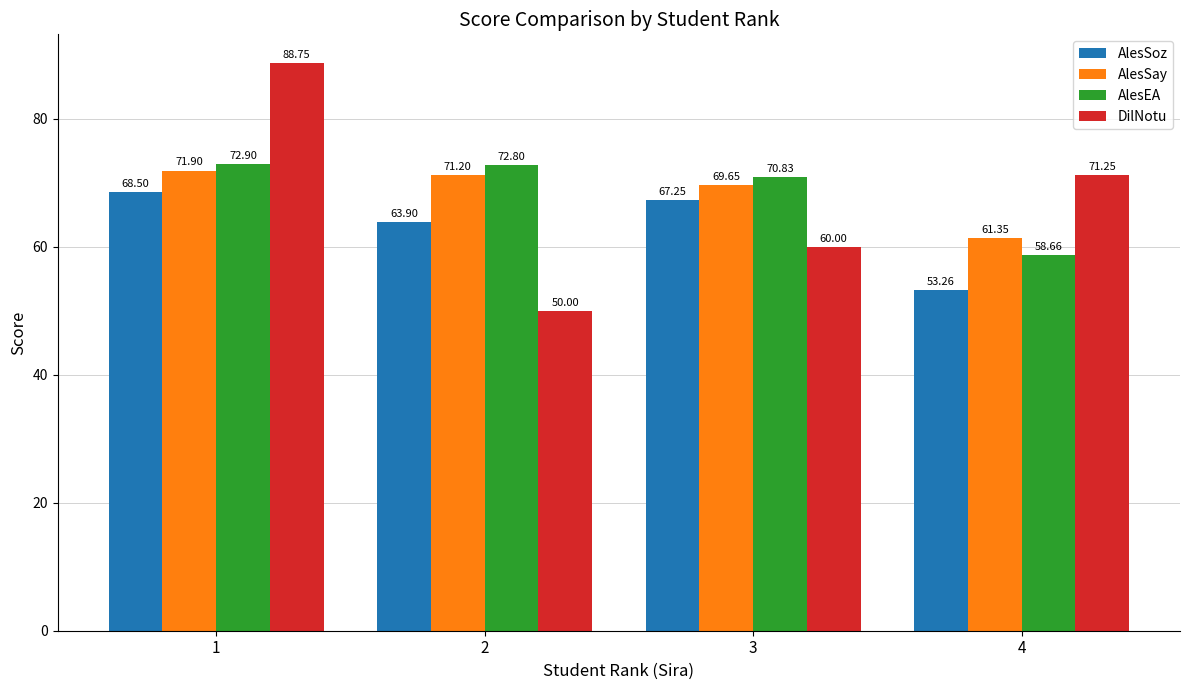

What is the total value across all series at 3?

267.7